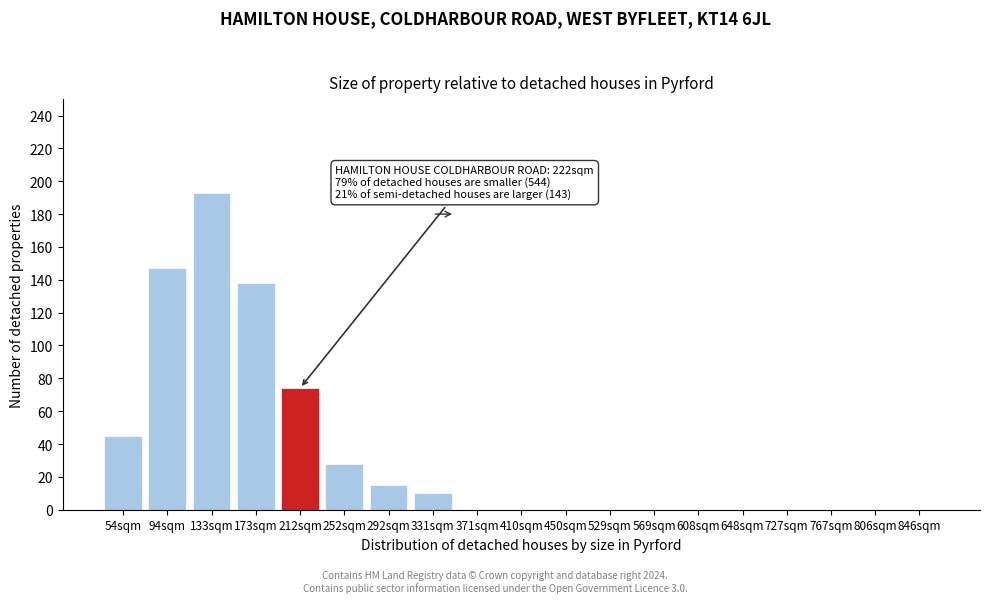

The value at 608sqm is -100. True or false?

False